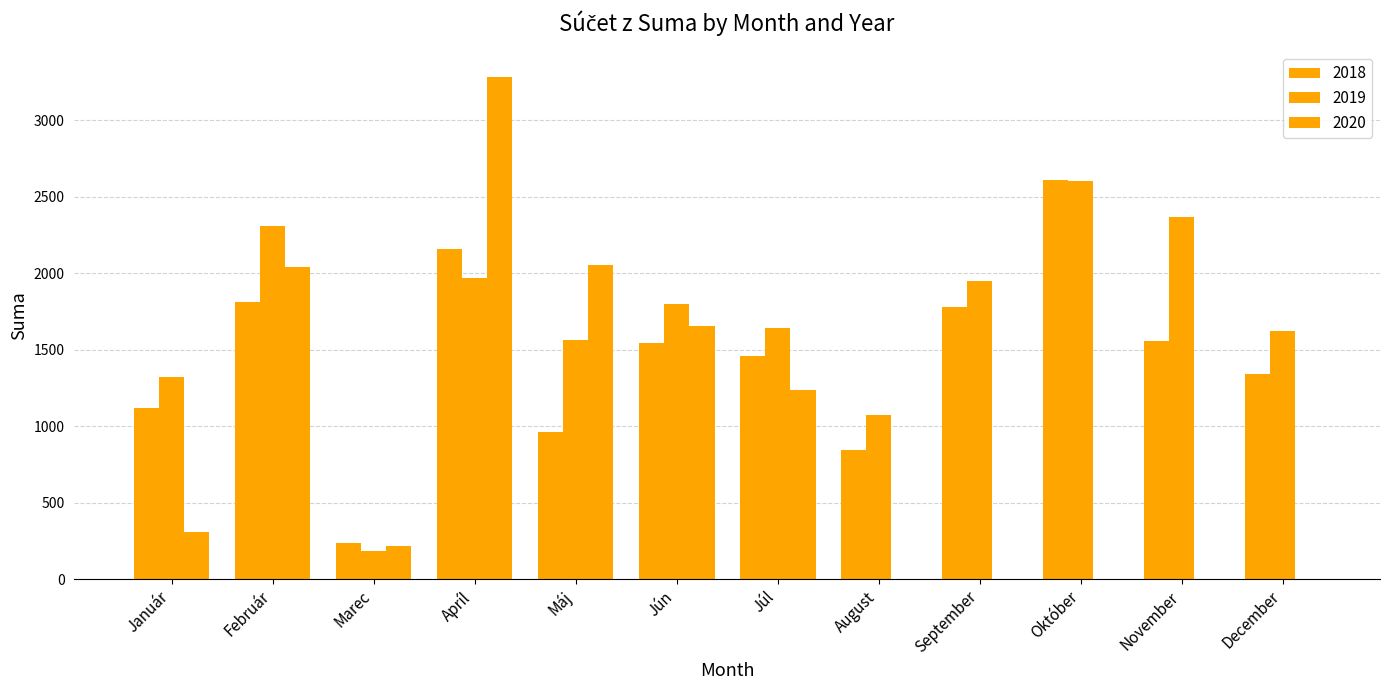

Does the chart contain stacked bars?

No